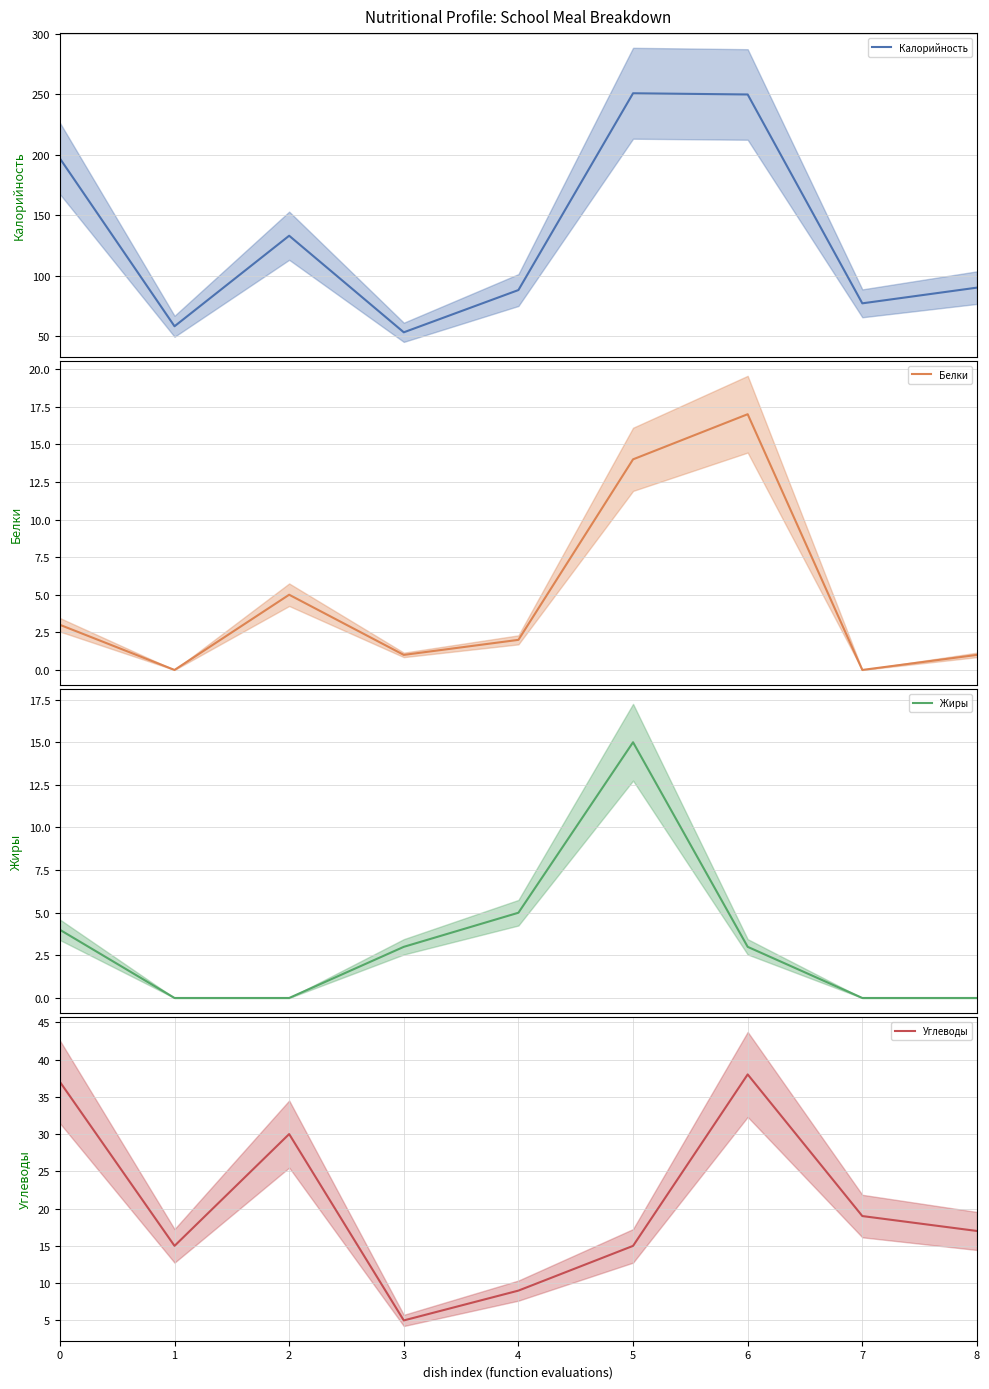

What value does the Углеводы series have at 2?

30